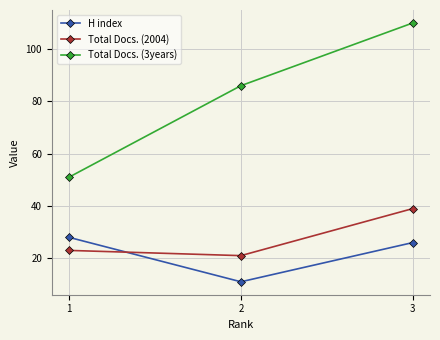

What is the sum of the Total Docs. (2004) values at 2 and 1?

44